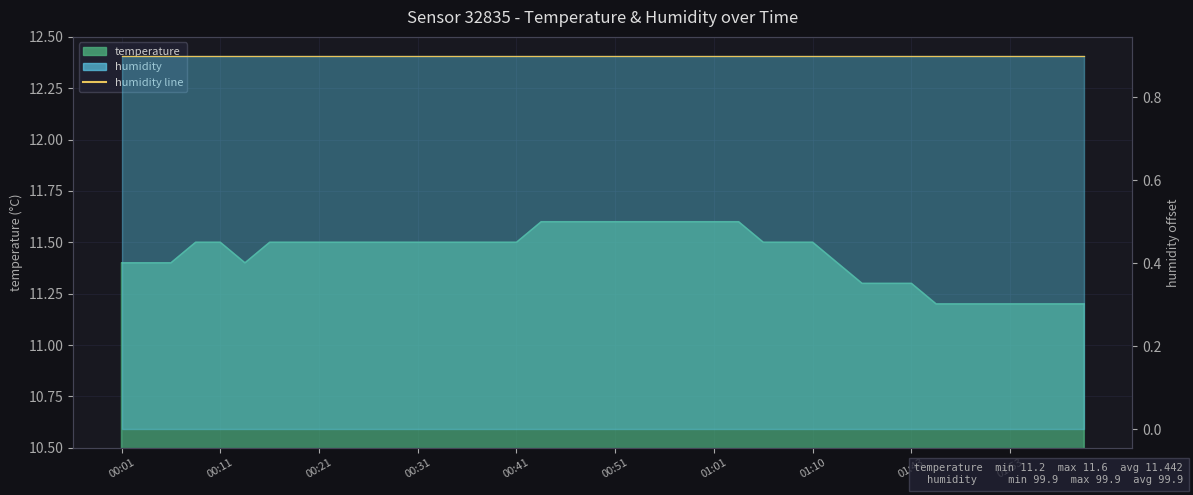

List the labels in order of value, largest first.

00:43, 00:46, 00:48, 00:51, 00:53, 00:56, 00:58, 01:01, 01:03, 00:08, 00:11, 00:16, 00:18, 00:21, 00:23, 00:26, 00:28, 00:31, 00:33, 00:36, 00:38, 00:41, 01:05, 01:08, 01:10, 00:01, 00:03, 00:06, 00:14, 01:30, 01:38, 01:41, 01:43, 01:46, 01:49, 01:51, 01:53, 01:56, 01:58, 02:04